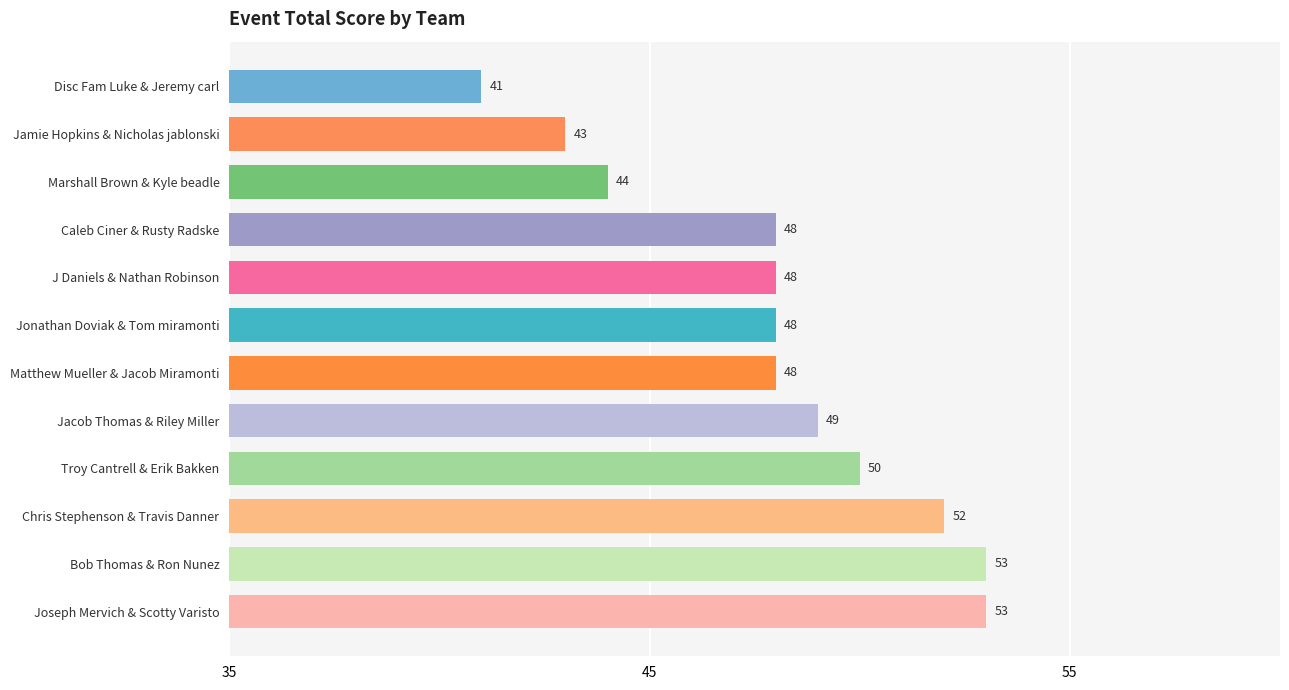

What is the difference between the maximum and minimum values?

12